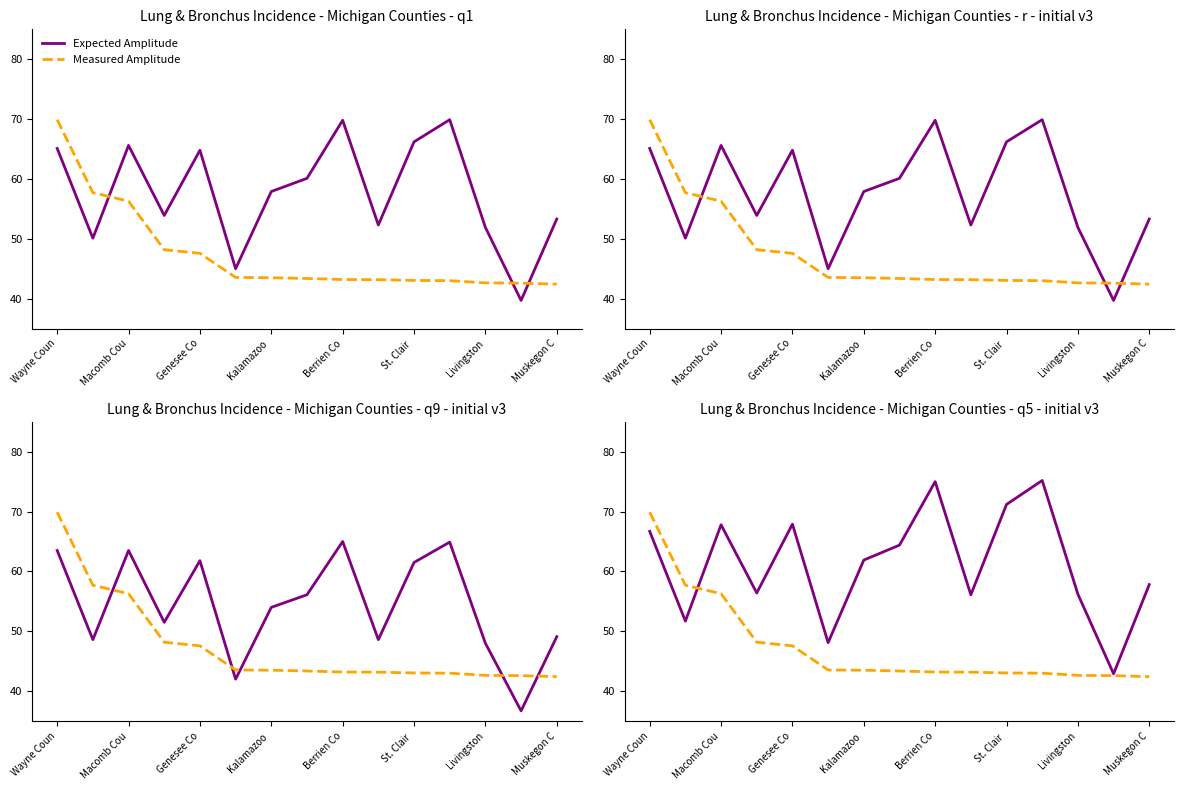

True or false: Measured Amplitude has a value of 43.2 at 9.

True